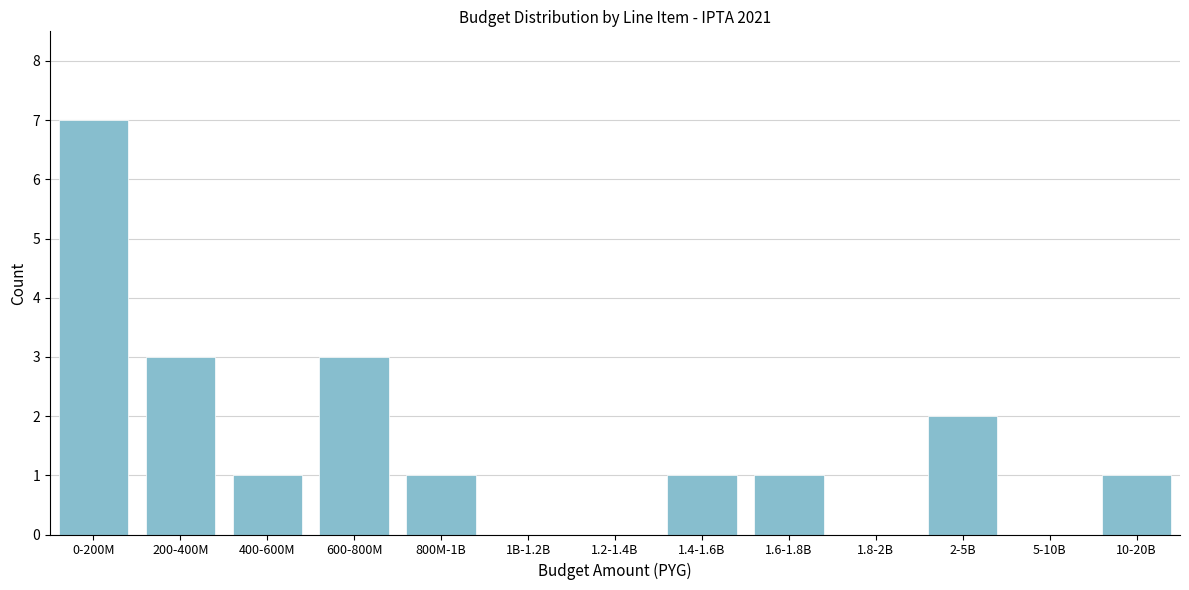

Reading left to right, extract all data points from this chart.

0-200M=7	200-400M=3	400-600M=1	600-800M=3	800M-1B=1	1B-1.2B=0	1.2-1.4B=0	1.4-1.6B=1	1.6-1.8B=1	1.8-2B=0	2-5B=2	5-10B=0	10-20B=1